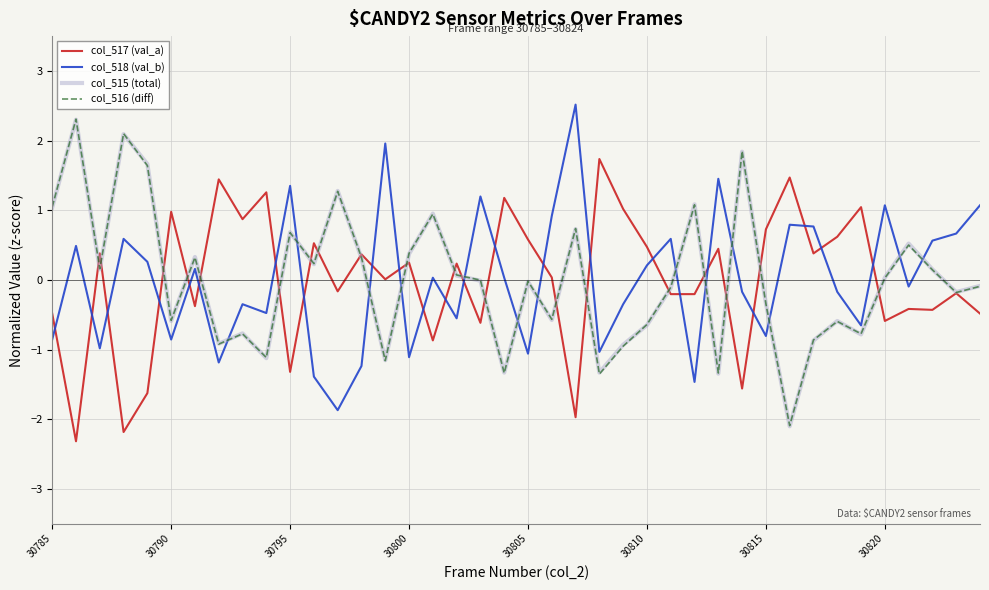

What is the maximum value for col_518 (val_b)?

2.5